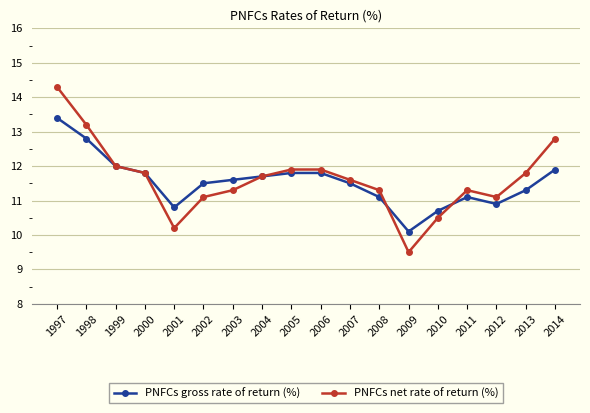

List the series in order of their peak value, lowest first.

PNFCs gross rate of return (%), PNFCs net rate of return (%)